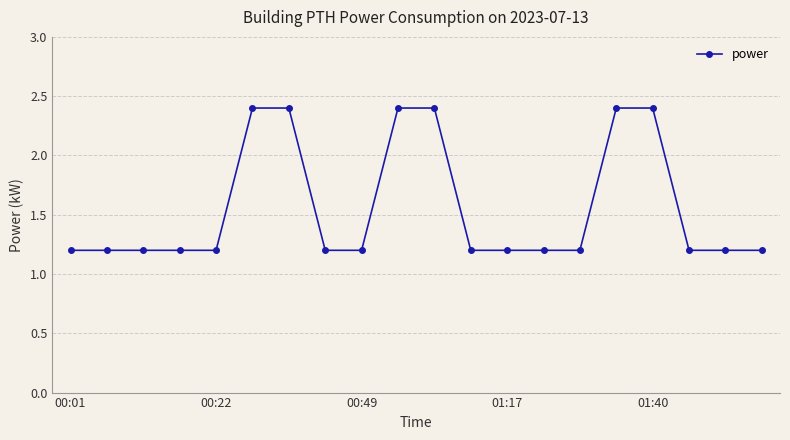

What is the value of the 17th point from the left?

2.4